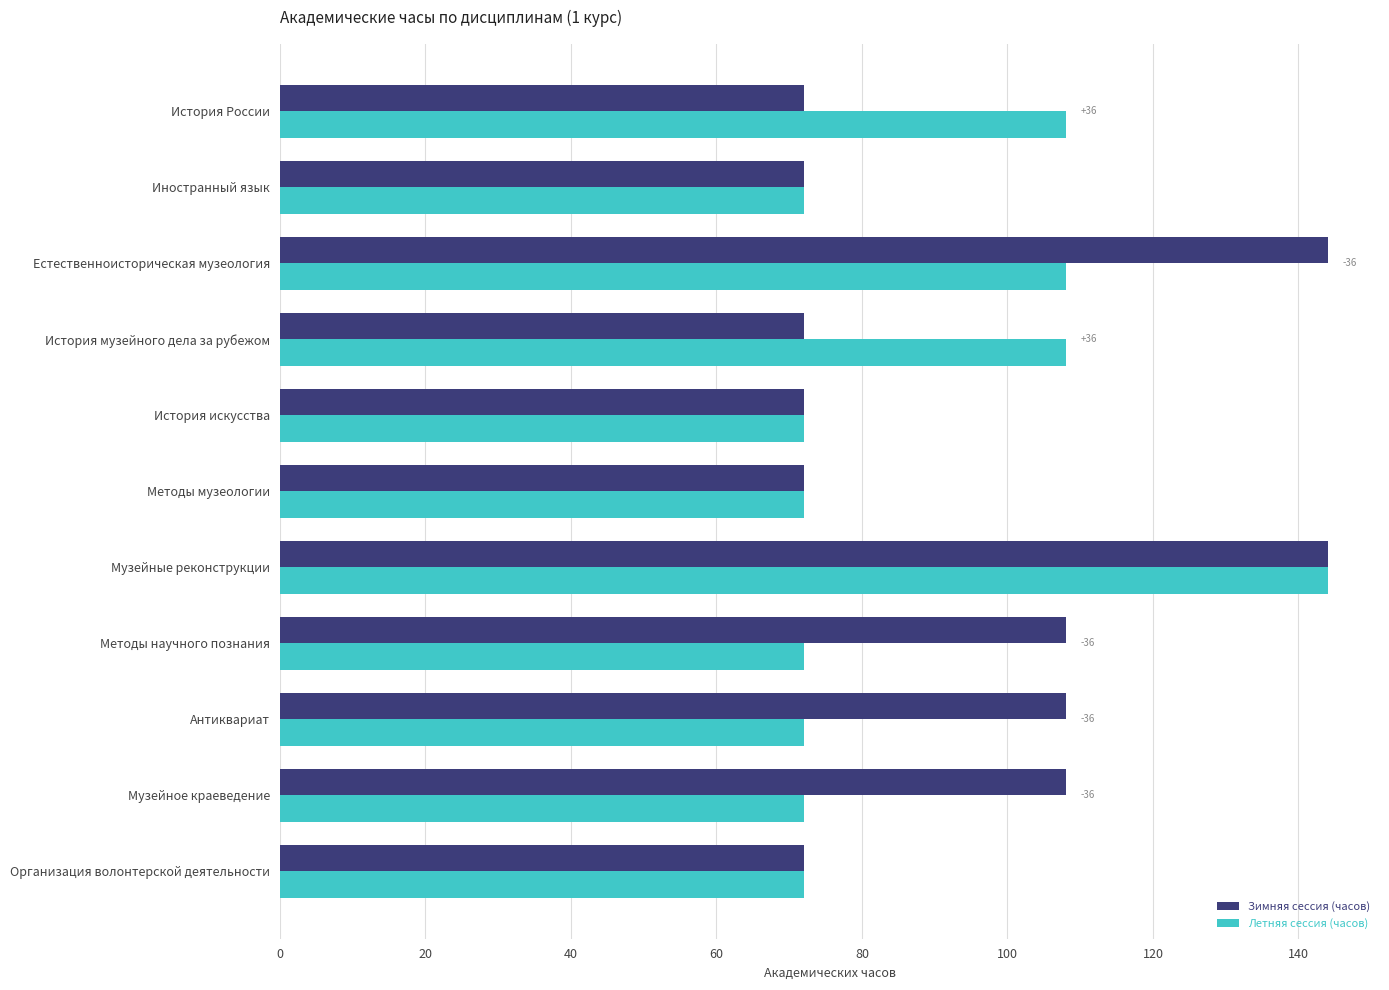

What is the difference between the Летняя сессия (часов) values at История России and Музейное краеведение?

36